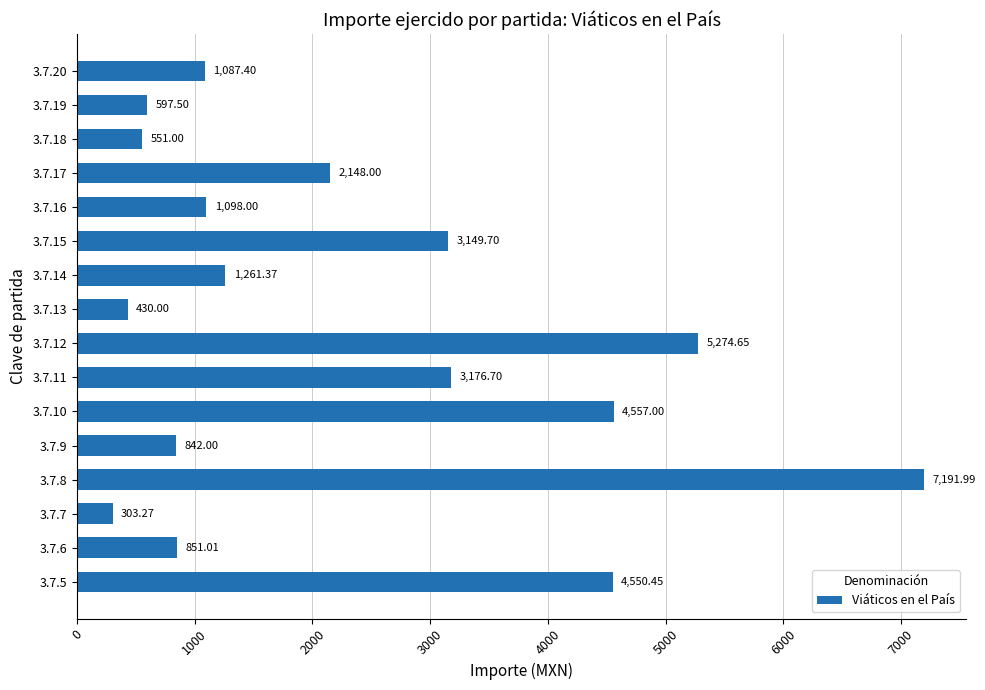

What is the ratio of the value at 3.7.18 to the value at 3.7.17?

0.3